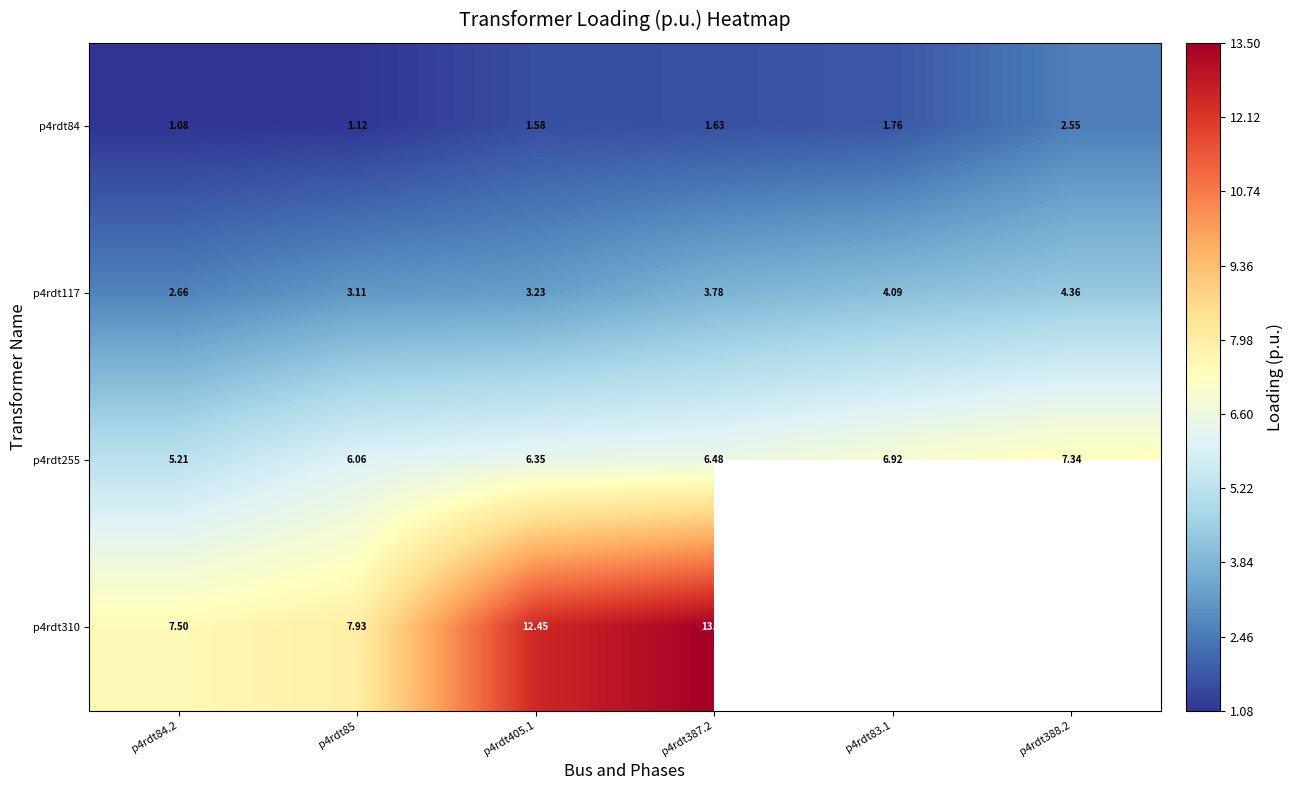

Is the value of p4rdt255 at p4rdt84.2 greater than the value of p4rdt117 at p4rdt83.1?

Yes